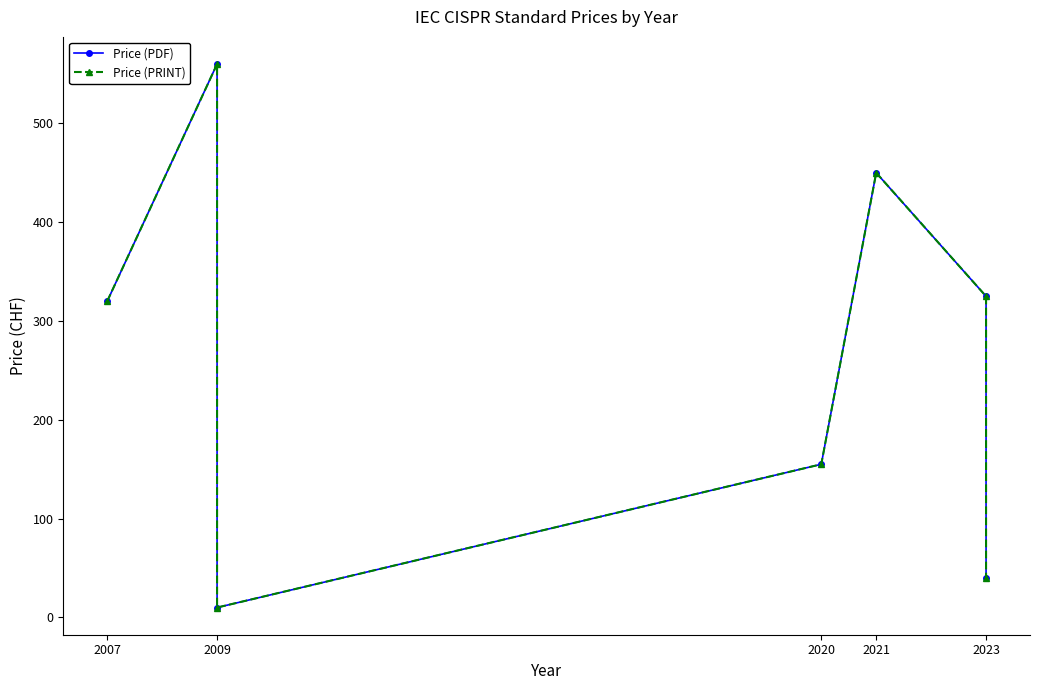

At which label does Price (PDF) first exceed 320?

2009